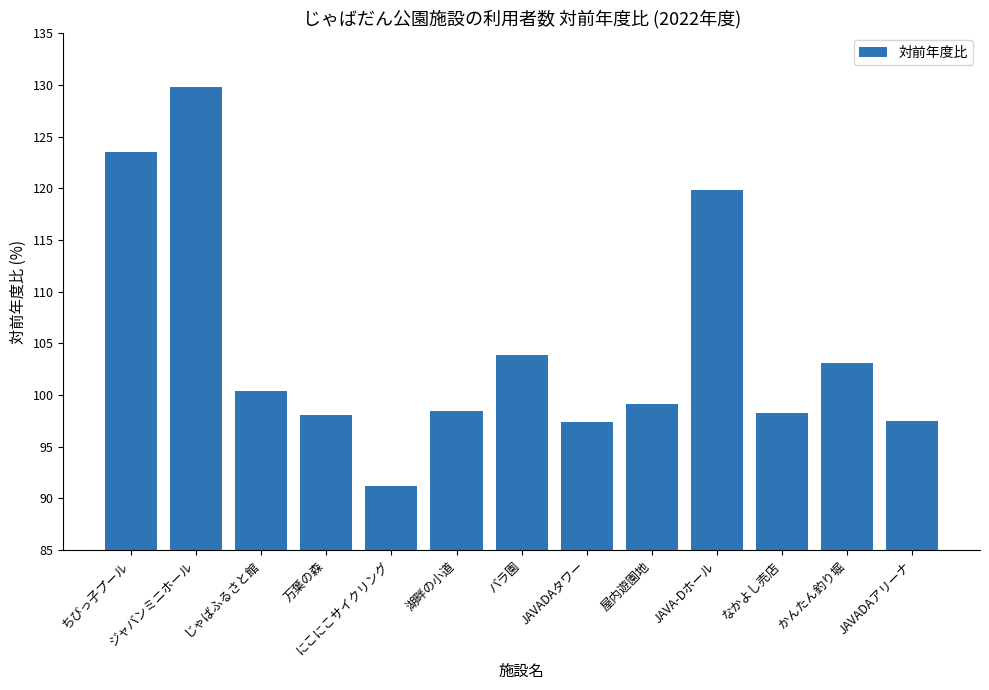

At which category does the chart reach its minimum across all series?

にこにこサイクリング